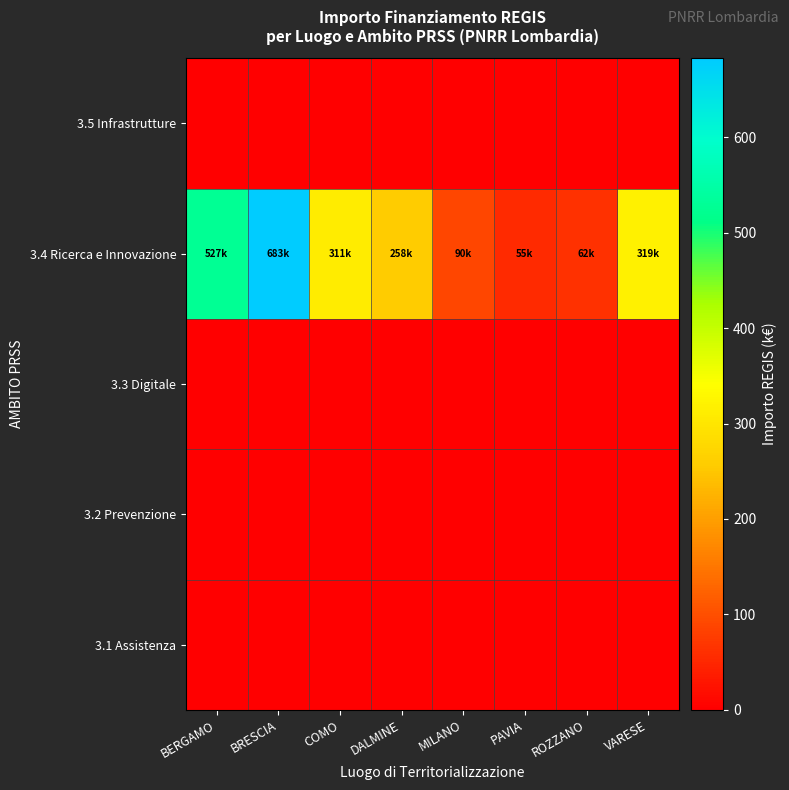

How many distinct data groups are displayed?

5